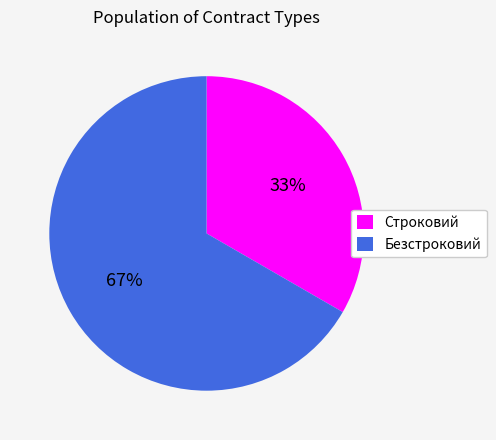

Is there a majority slice in this chart?

Yes